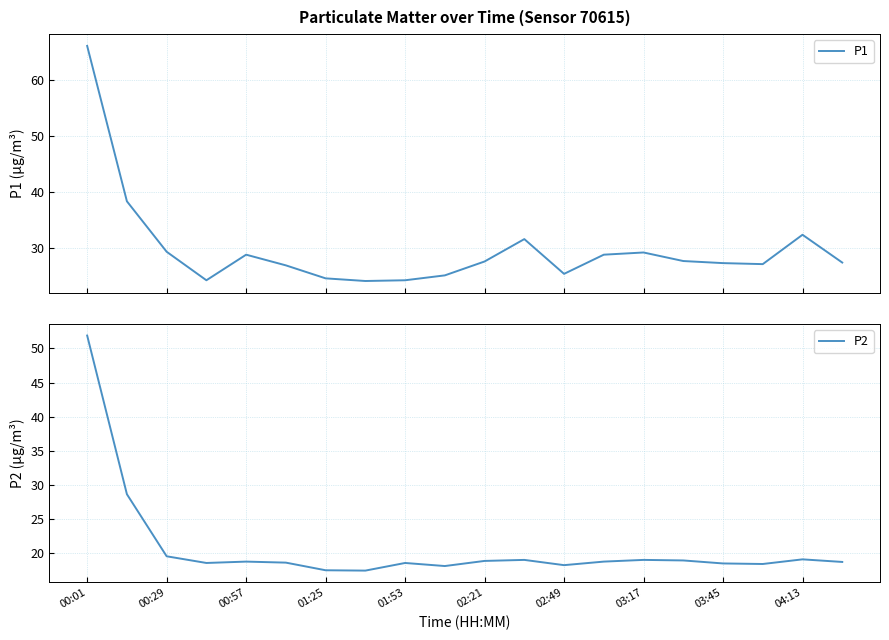

True or false: P2 and P1 cross at least once.

False